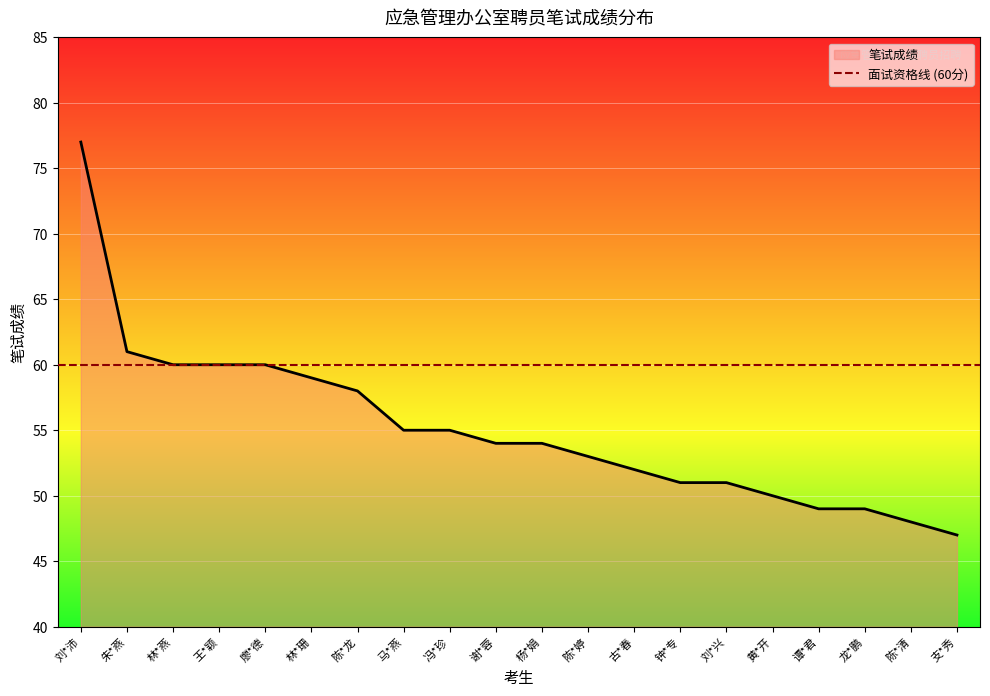

What is the label of the 10th point from the left?

谢*蓉